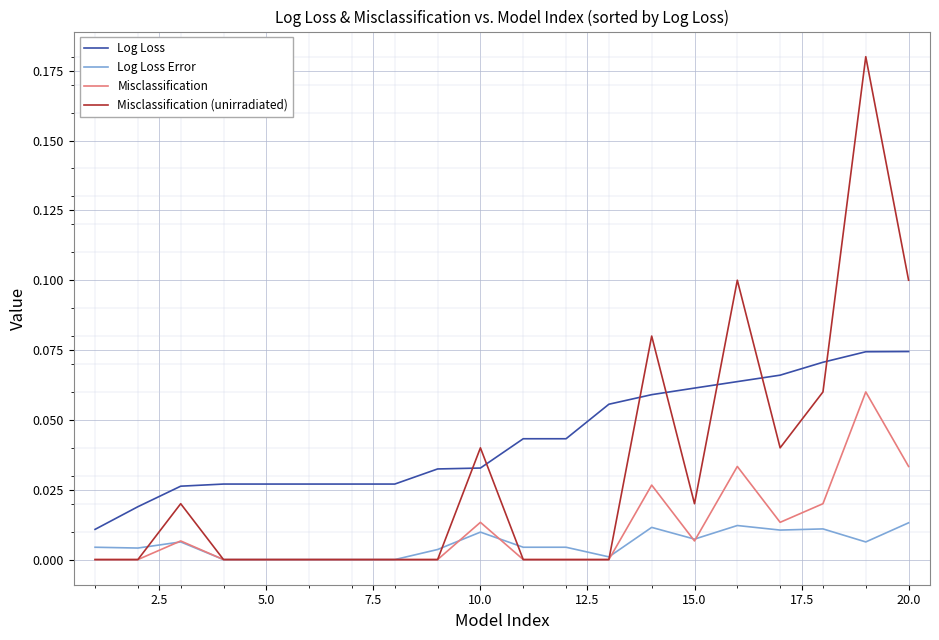

Which series has the largest range (max minus min)?

Misclassification (unirradiated)